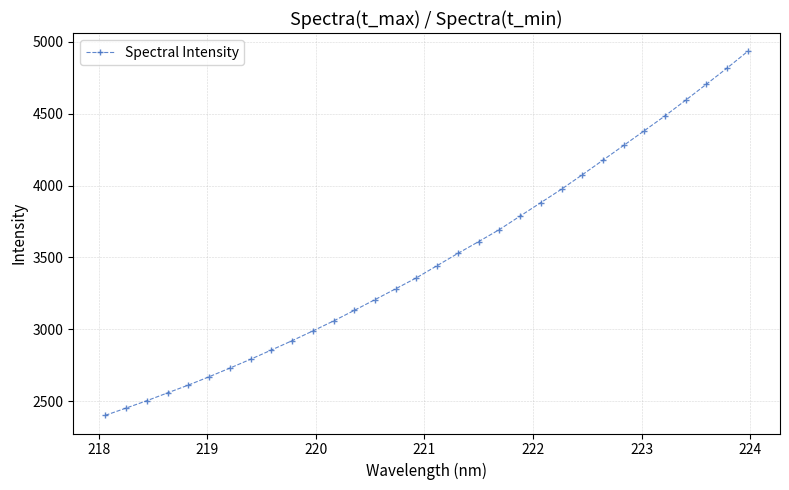

What is the value of the 14th point from the left?

3206.6